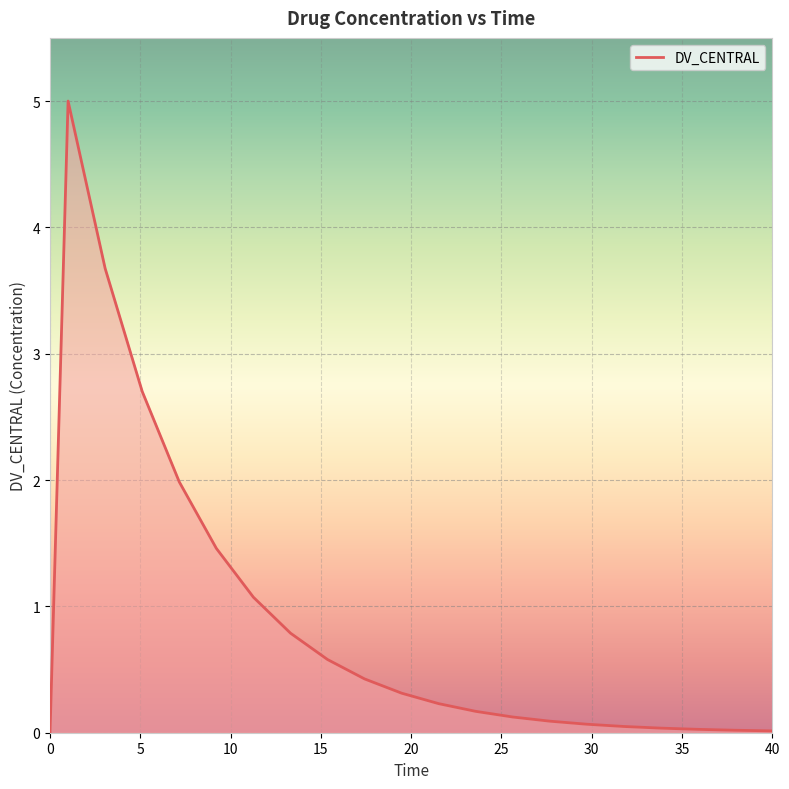

What is the maximum value shown in the chart?

5.0